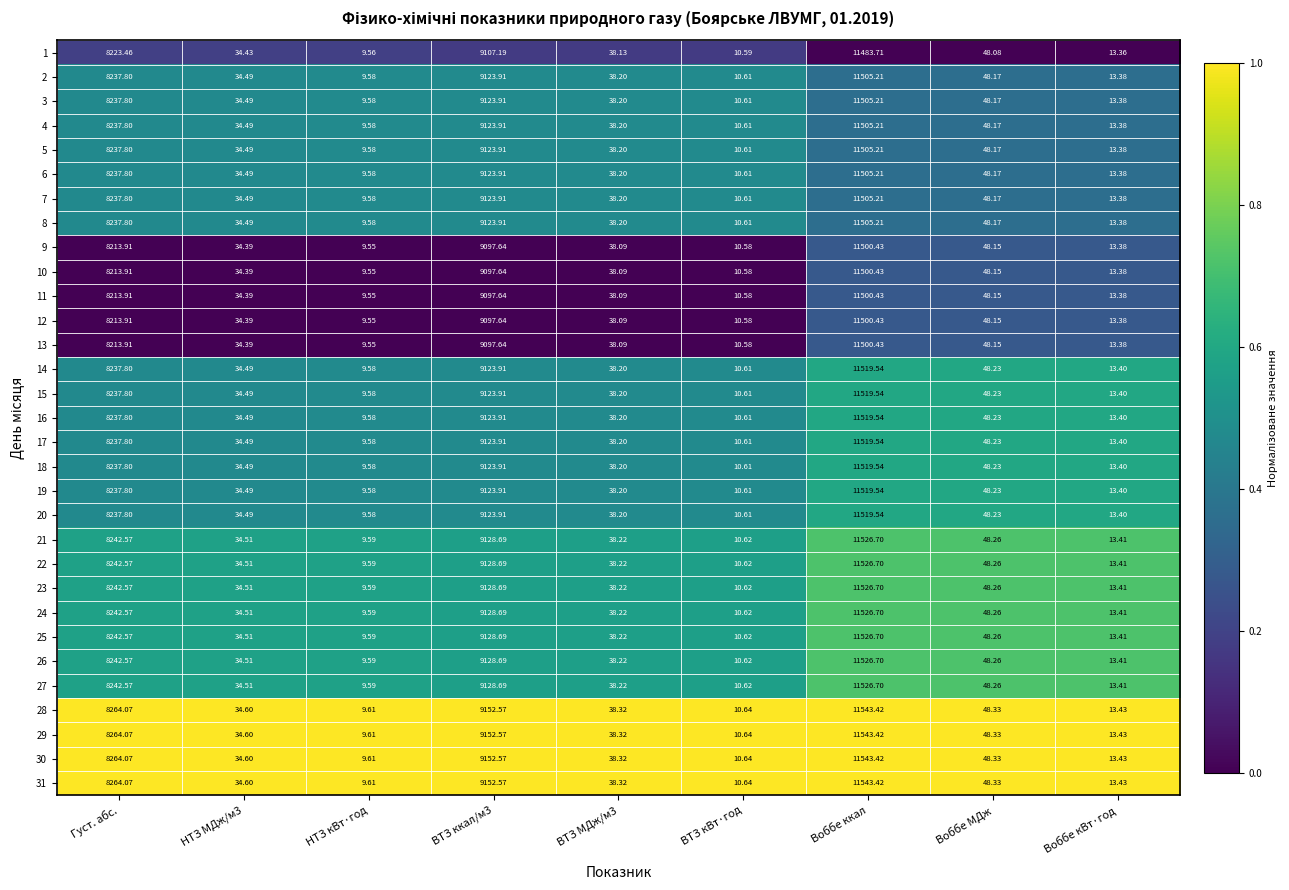

Count the number of categories in the chart.

9